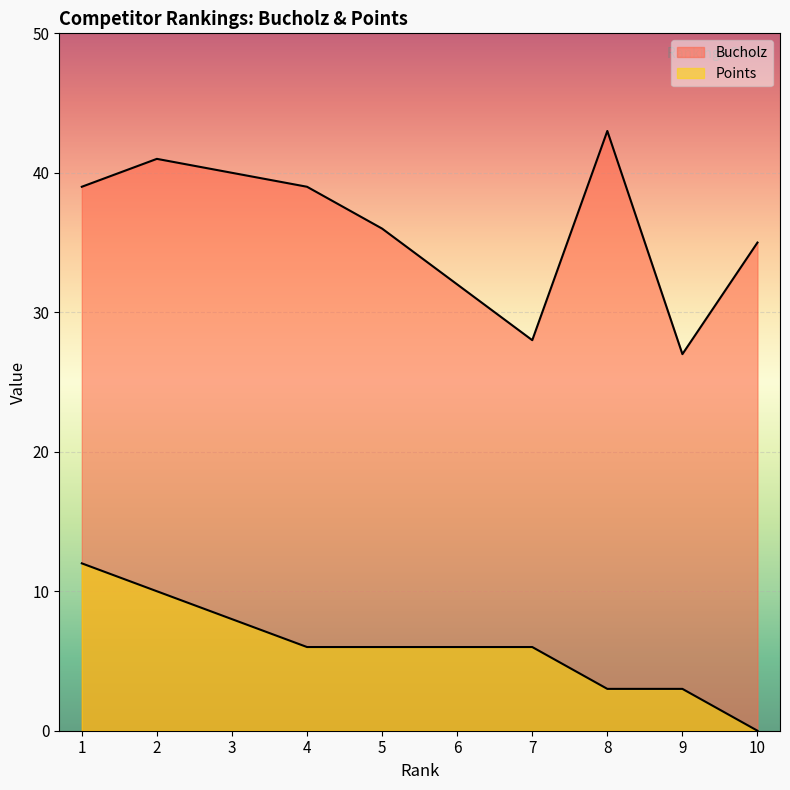

At which category is the sum across all series the highest?

1